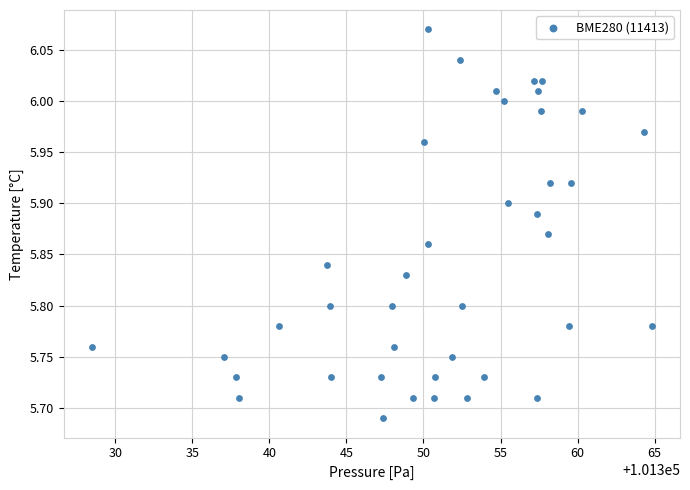

What is the range of Y values (max minus min)?

0.4